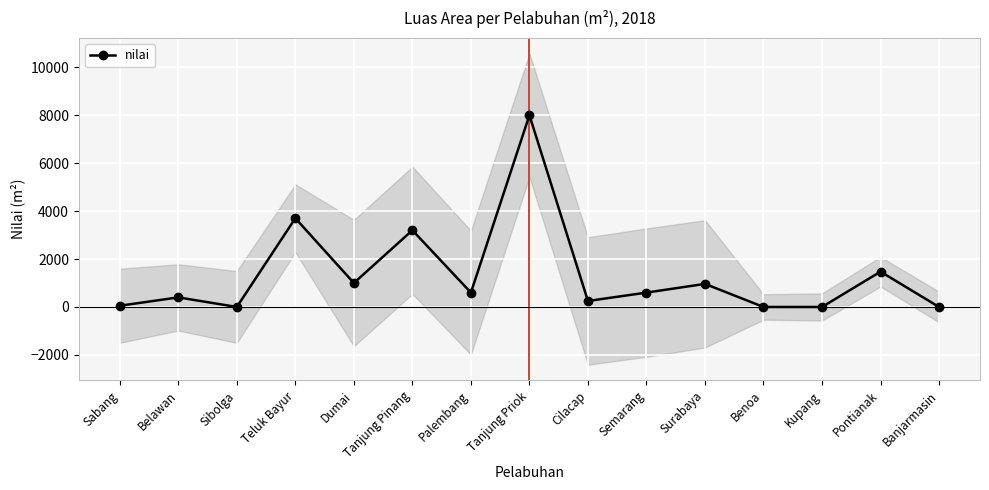

What position from the right is Surabaya?

5